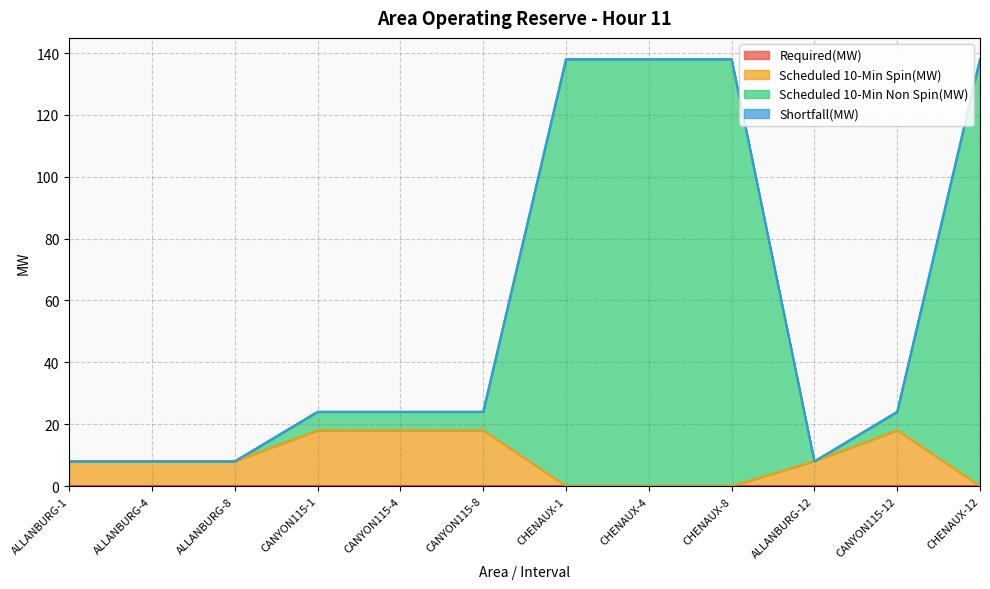

What is the minimum value for Scheduled 10-Min Non Spin(MW)?

8